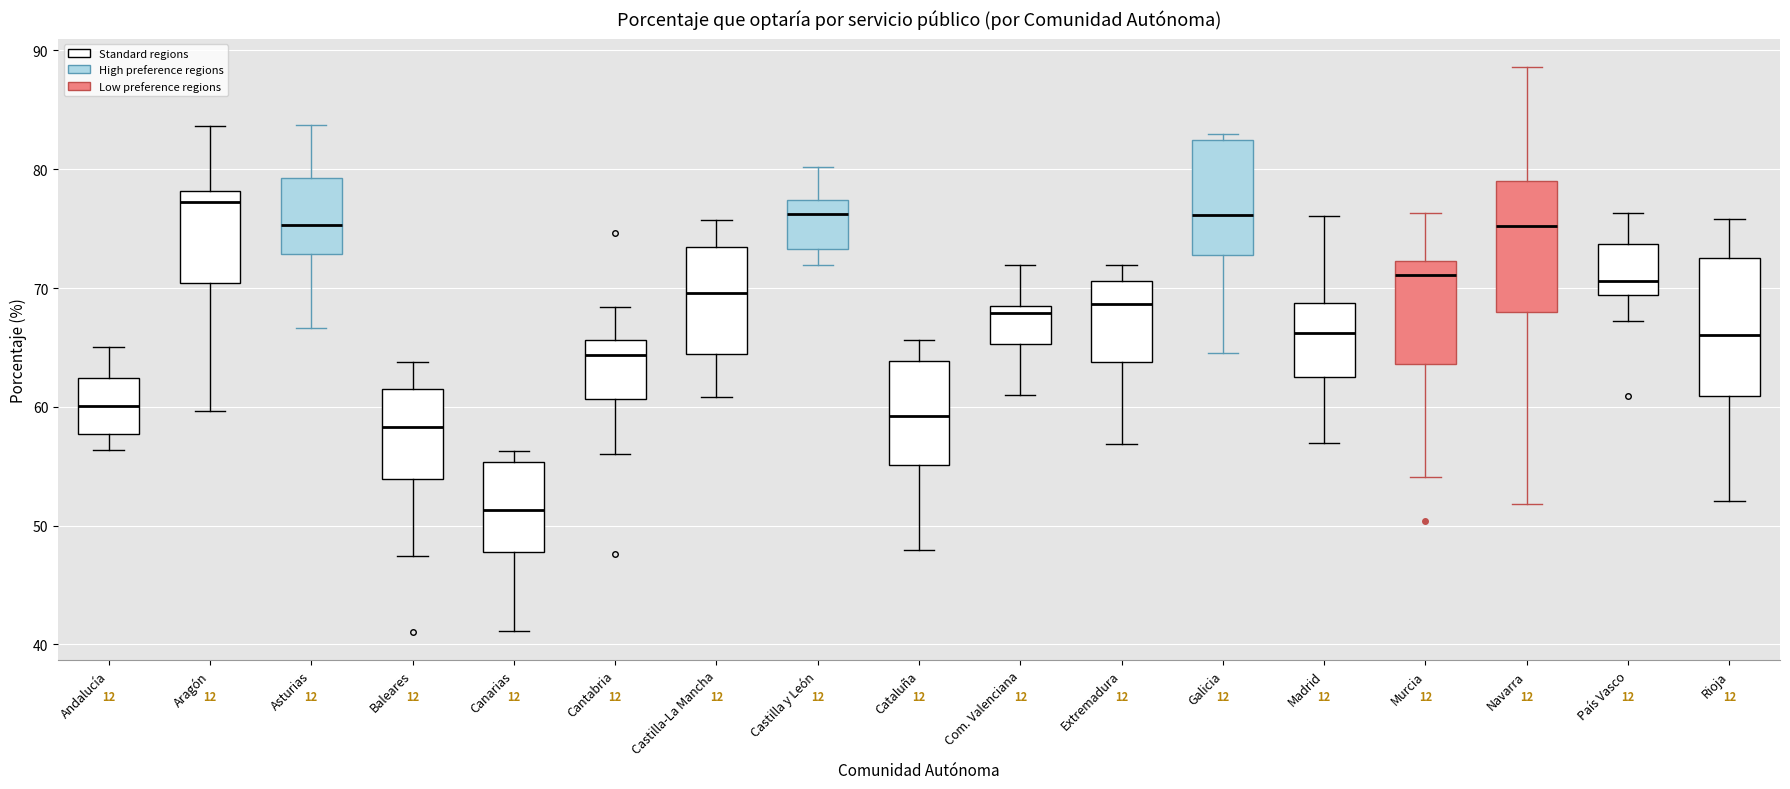

Reading left to right, transcribe this box plot: for each box, give where its median line is, the range the box spans, and where its two whiskers end, as read against the y-axis. The values are not printed on the chart, so give them approximately, as read against the axis.

Andalucía: median 60, box 58 to 62, whiskers 56 to 65
Aragón: median 77, box 70 to 78, whiskers 60 to 84
Asturias: median 75, box 73 to 79, whiskers 67 to 84
Baleares: median 58, box 54 to 61, whiskers 47 to 64
Canarias: median 51, box 48 to 55, whiskers 41 to 56
Cantabria: median 64, box 61 to 66, whiskers 56 to 68
Castilla-La Mancha: median 70, box 64 to 73, whiskers 61 to 76
Castilla y León: median 76, box 73 to 77, whiskers 72 to 80
Cataluña: median 59, box 55 to 64, whiskers 48 to 66
Com. Valenciana: median 68, box 65 to 69, whiskers 61 to 72
Extremadura: median 69, box 64 to 71, whiskers 57 to 72
Galicia: median 76, box 73 to 82, whiskers 65 to 83
Madrid: median 66, box 63 to 69, whiskers 57 to 76
Murcia: median 71, box 64 to 72, whiskers 54 to 76
Navarra: median 75, box 68 to 79, whiskers 52 to 89
País Vasco: median 71, box 69 to 74, whiskers 67 to 76
Rioja: median 66, box 61 to 73, whiskers 52 to 76